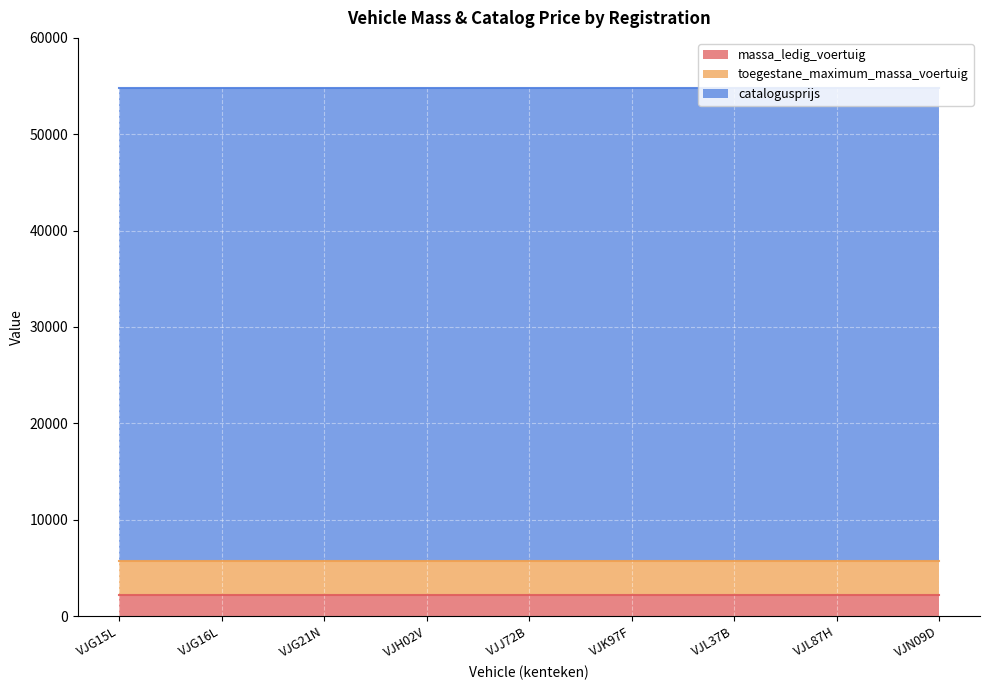

What is the average value of the catalogusprijs series?

49096